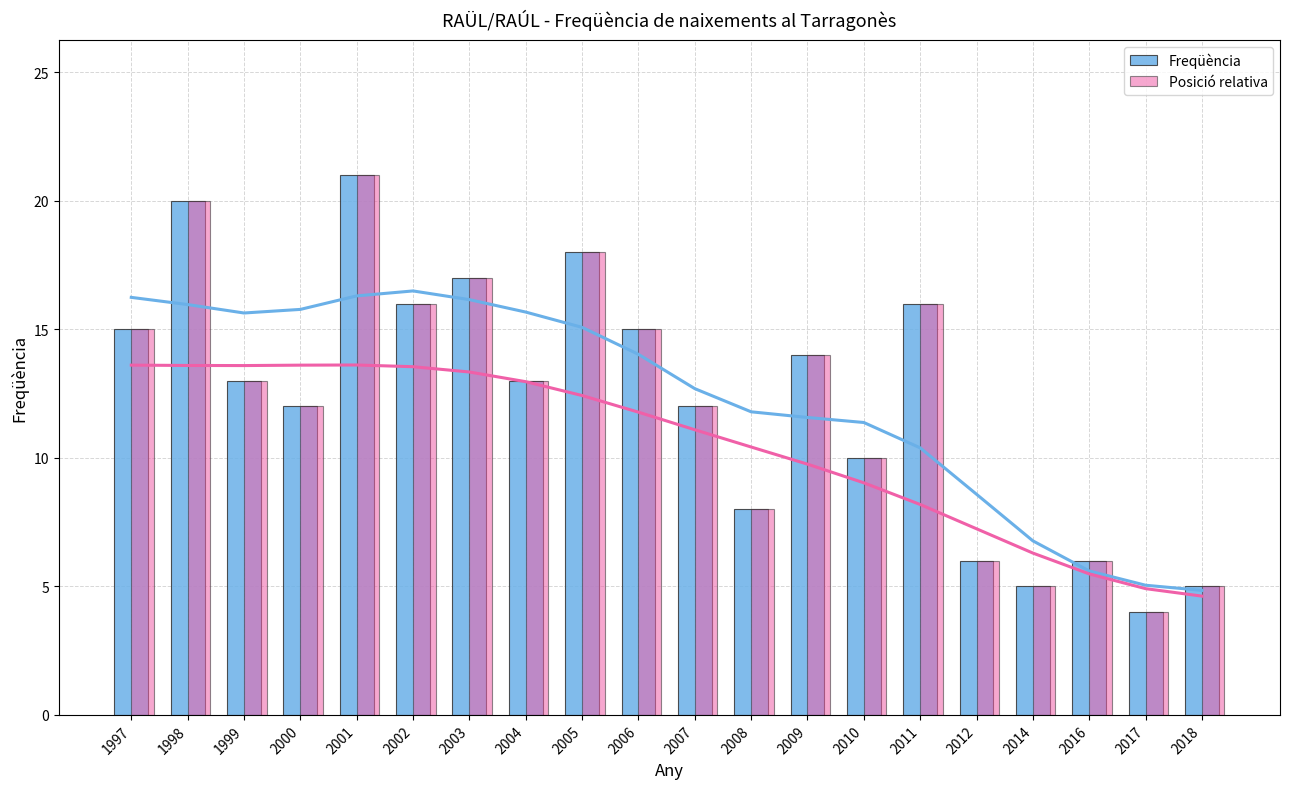

Reading left to right, what are all the values shown in this chart?

Freqüència: 1997=15	1998=20	1999=13	2000=12	2001=21	2002=16	2003=17	2004=13	2005=18	2006=15	2007=12	2008=8	2009=14	2010=10	2011=16	2012=6	2014=5	2016=6	2017=4	2018=5
Posició relativa: 1997=15	1998=20	1999=13	2000=12	2001=21	2002=16	2003=17	2004=13	2005=18	2006=15	2007=12	2008=8	2009=14	2010=10	2011=16	2012=6	2014=5	2016=6	2017=4	2018=5